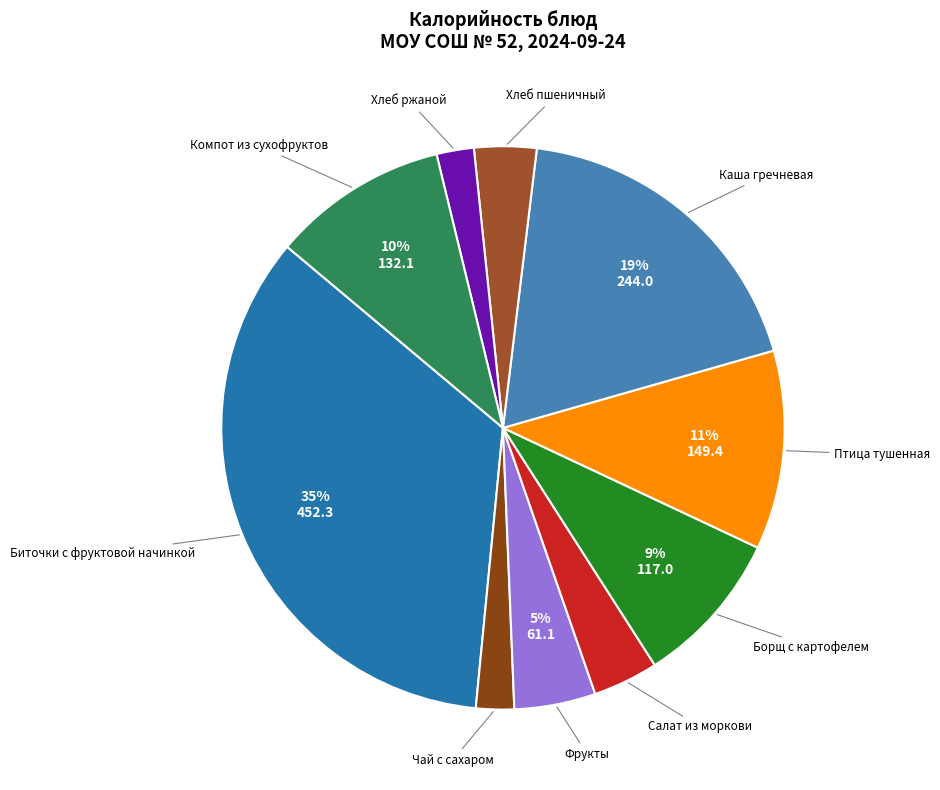

To the nearest percent, what is the average slice percentage?

10%